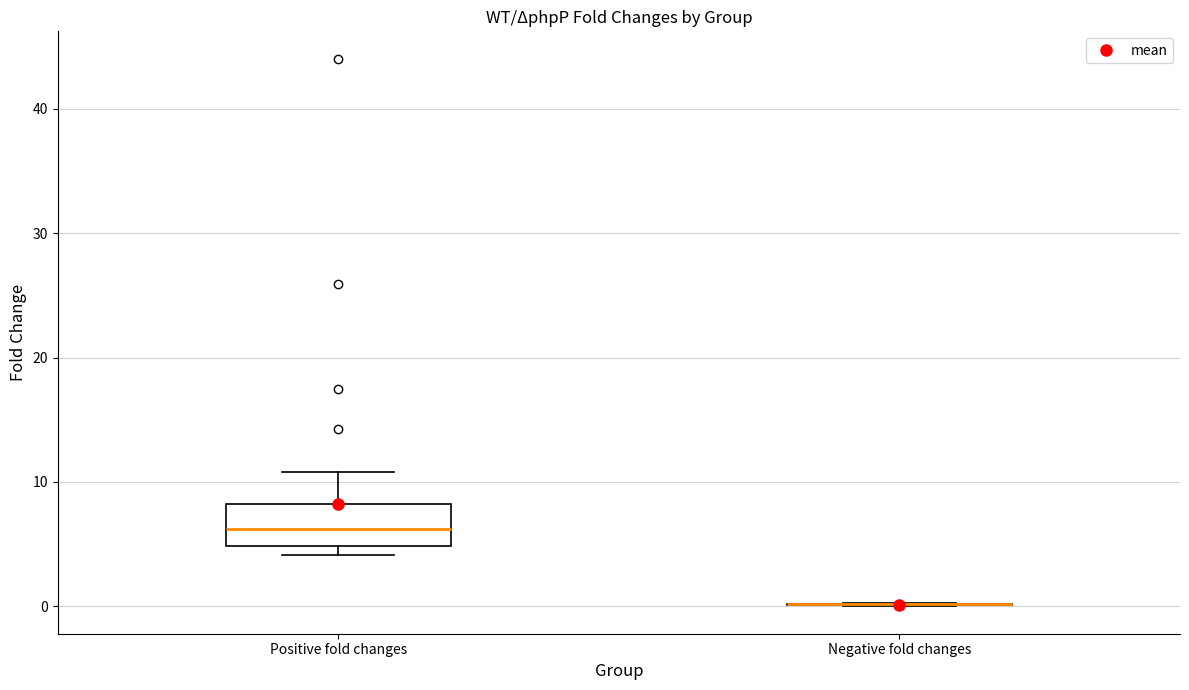

Comparing the boxes themselves (not the whiskers), which one is the tallest?

Positive fold changes